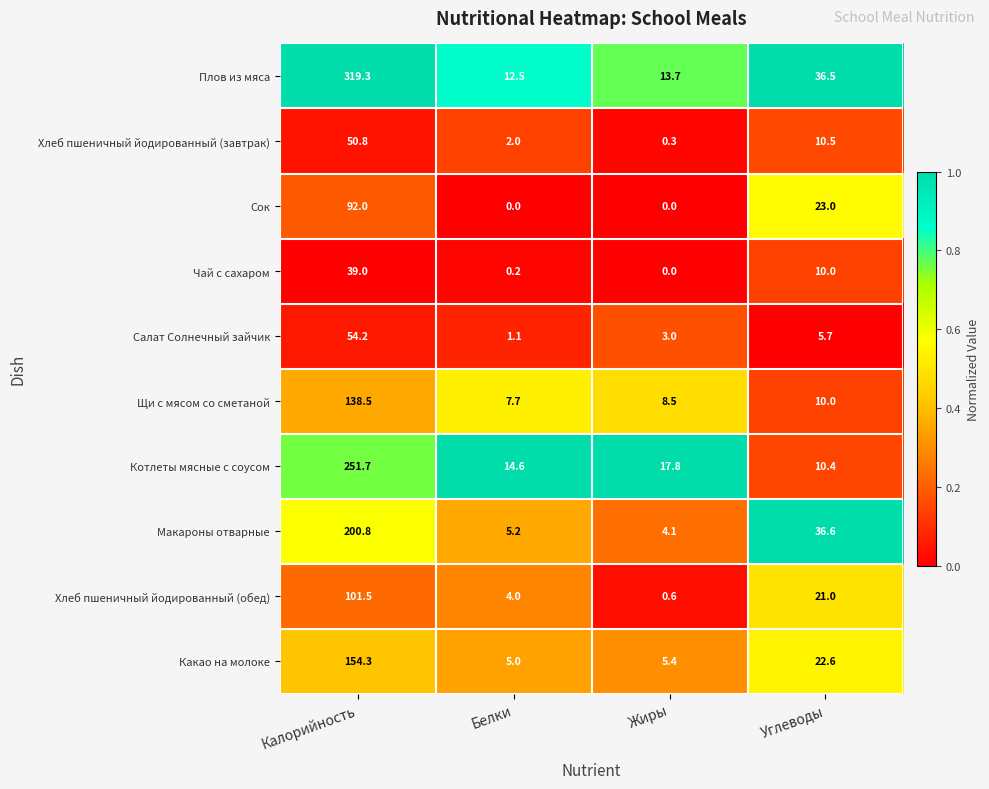

Is the value of Плов из мяса at Жиры greater than the value of Котлеты мясные с соусом at Углеводы?

Yes